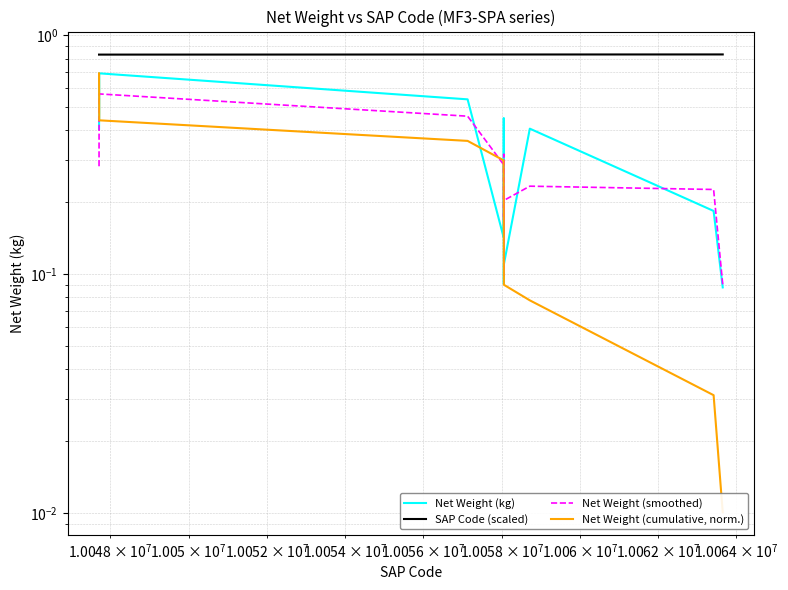

What are all the series names shown in the legend?

Net Weight (kg), SAP Code (scaled), Net Weight (smoothed), Net Weight (cumulative, norm.)